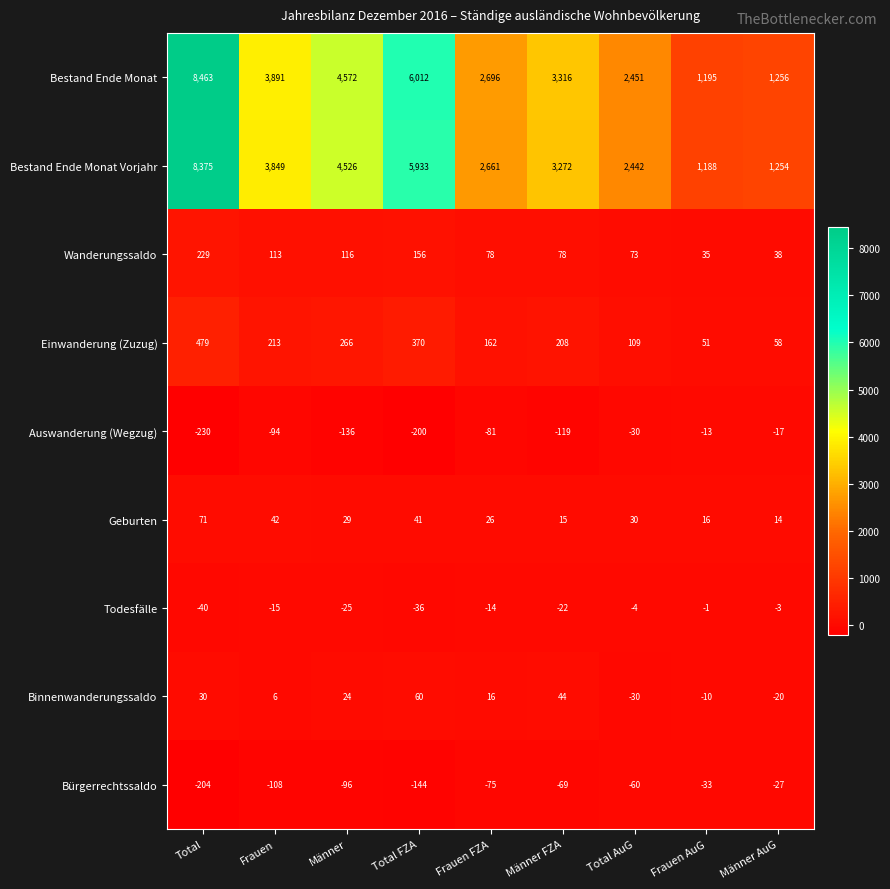

Count the number of data series in this chart.

9